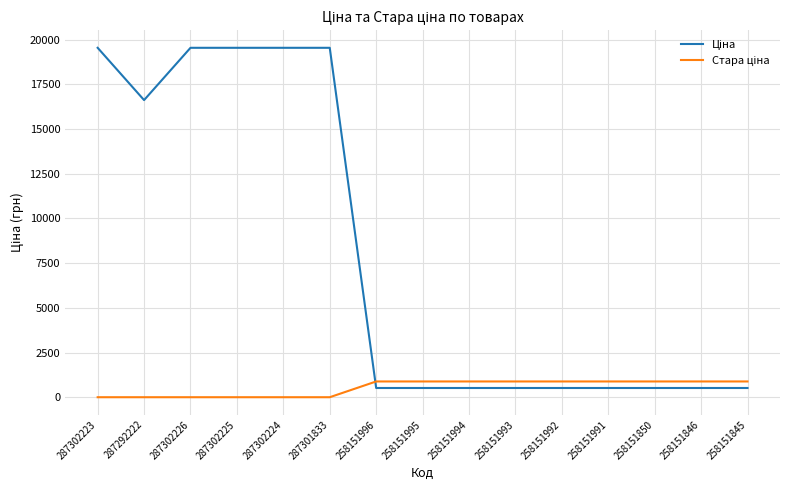

What is the total value across all series at 287302226?

19542.7